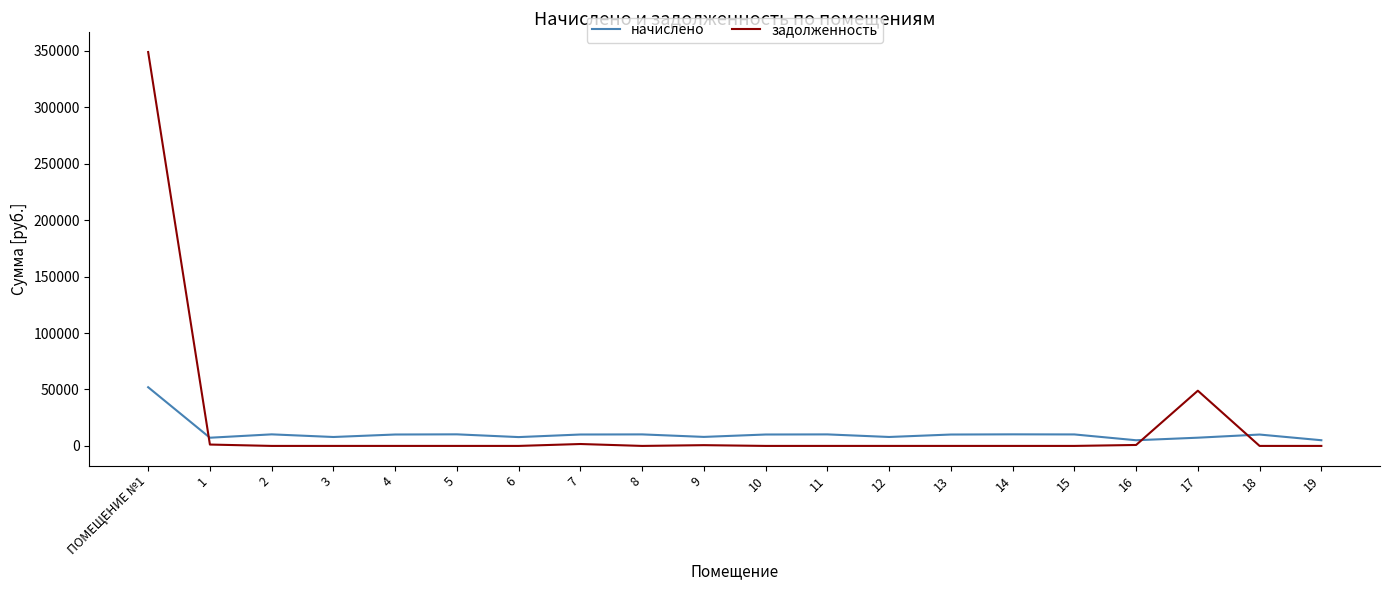

Which category has the highest value across all series?

ПОМЕЩЕНИЕ №1